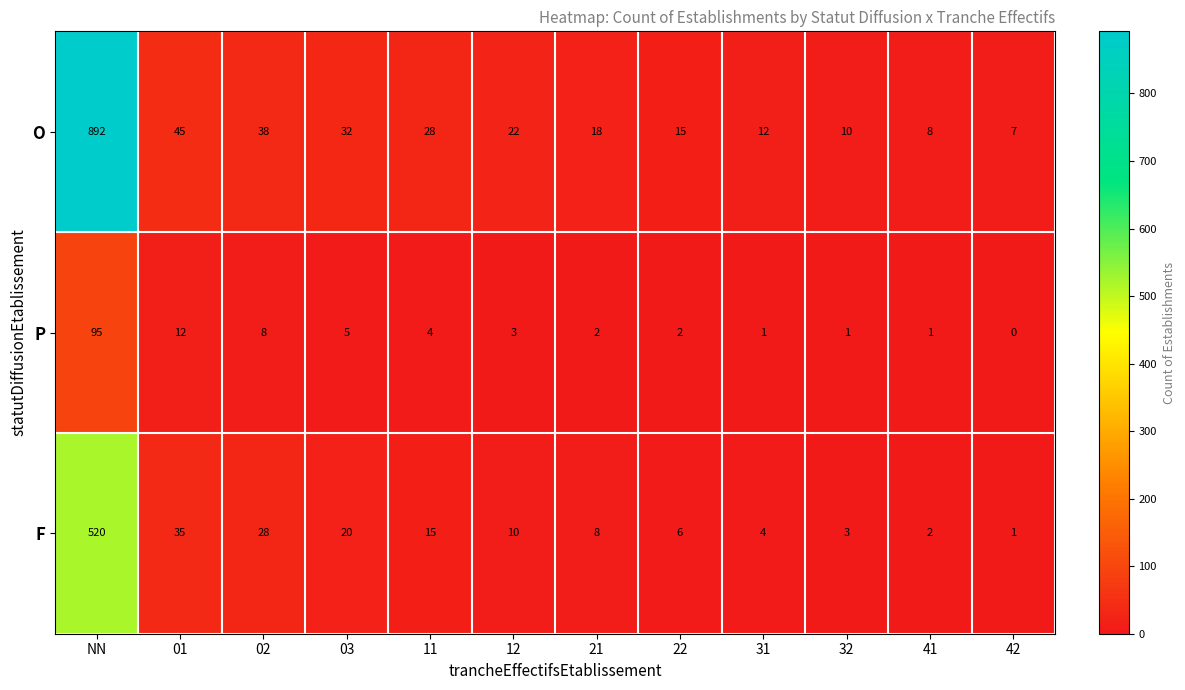

At which category does the chart reach its peak across all series?

NN